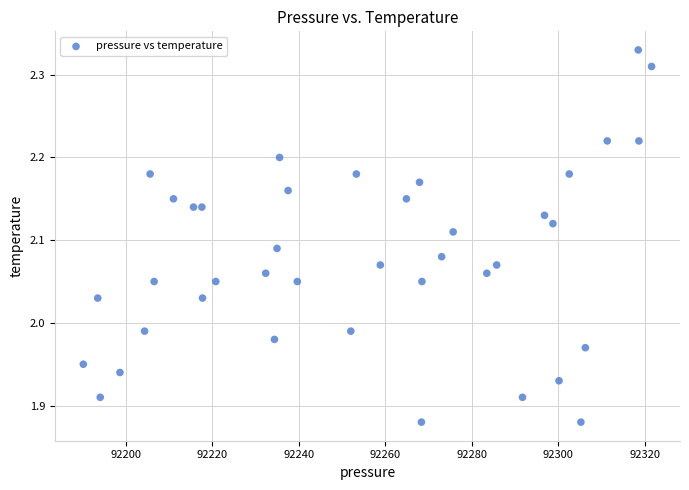

What is the range of X values (max minus min)?

131.4